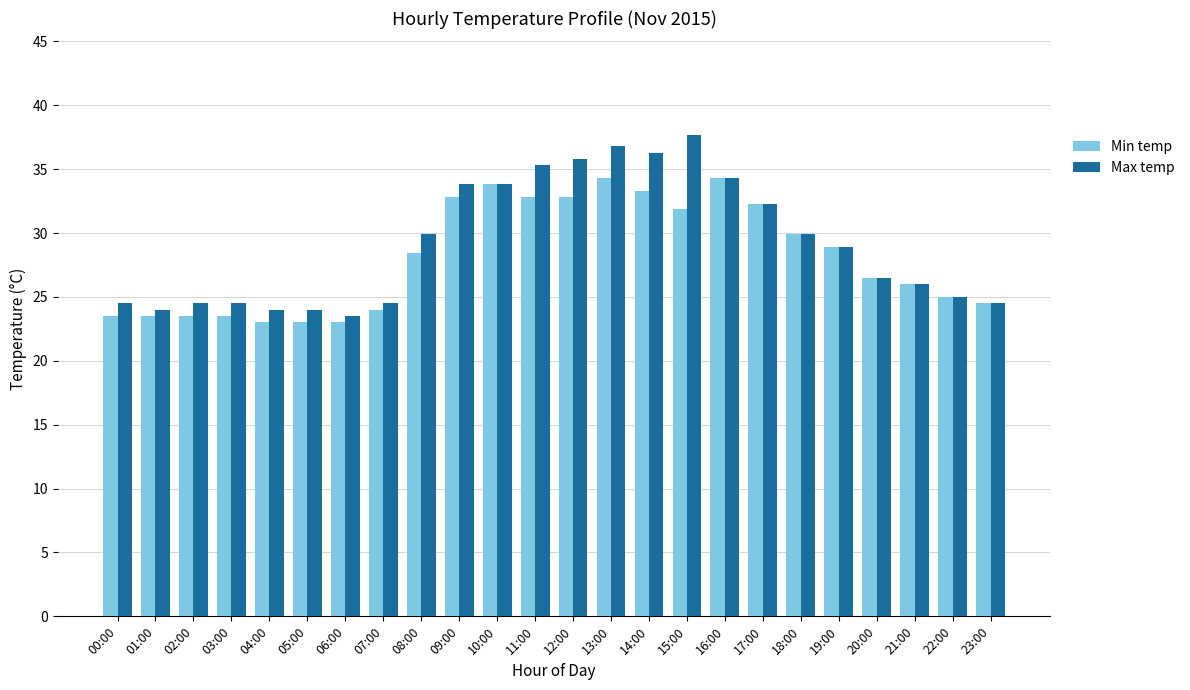

How many bars are there in each group?

2